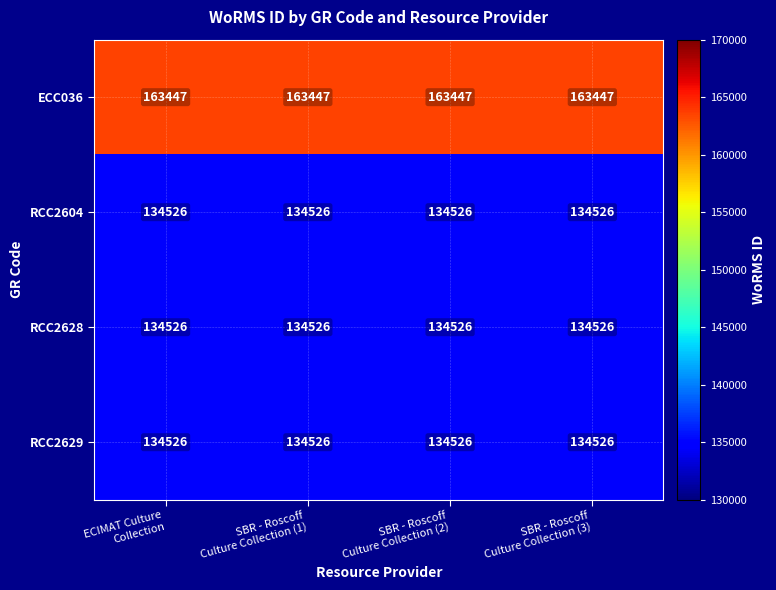

How many series are shown in this chart?

4